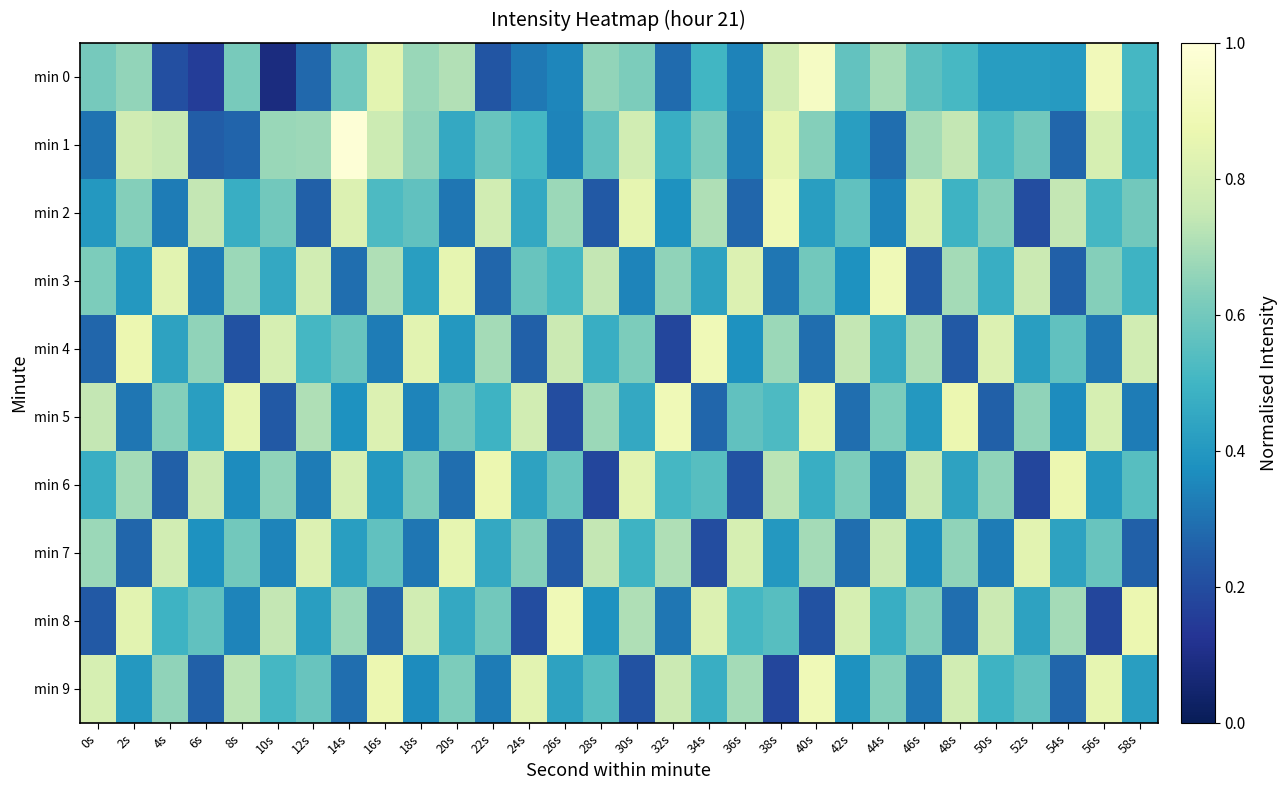

Between 30s and 36s, which is larger?

30s